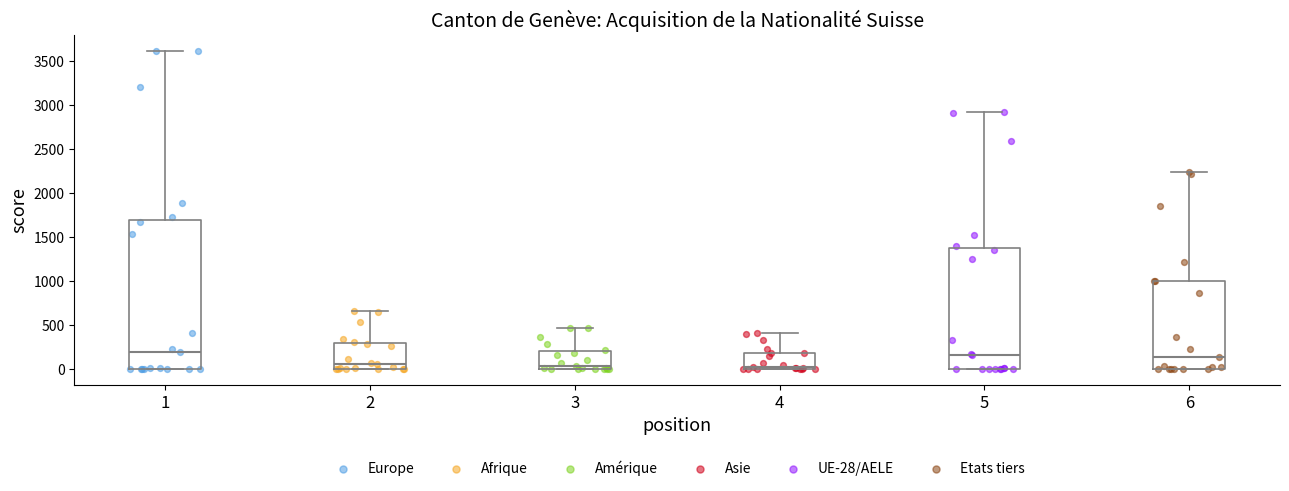

Reading left to right, transcribe this box plot: for each box, give where its median line is, the range the box spans, and where its two whiskers end, as read against the y-axis. The values are not printed on the chart, so give them approximately, as read against the axis.

1: median 200, box 0 to 1700, whiskers 0 to 3600
2: median 50, box 0 to 300, whiskers 0 to 650
3: median 50, box 0 to 200, whiskers 0 to 450
4: median 0 (just above the box's lower edge), box 0 to 200, whiskers 0 to 400
5: median 150, box 0 to 1350, whiskers 0 to 2900
6: median 150, box 0 to 1000, whiskers 0 to 2250